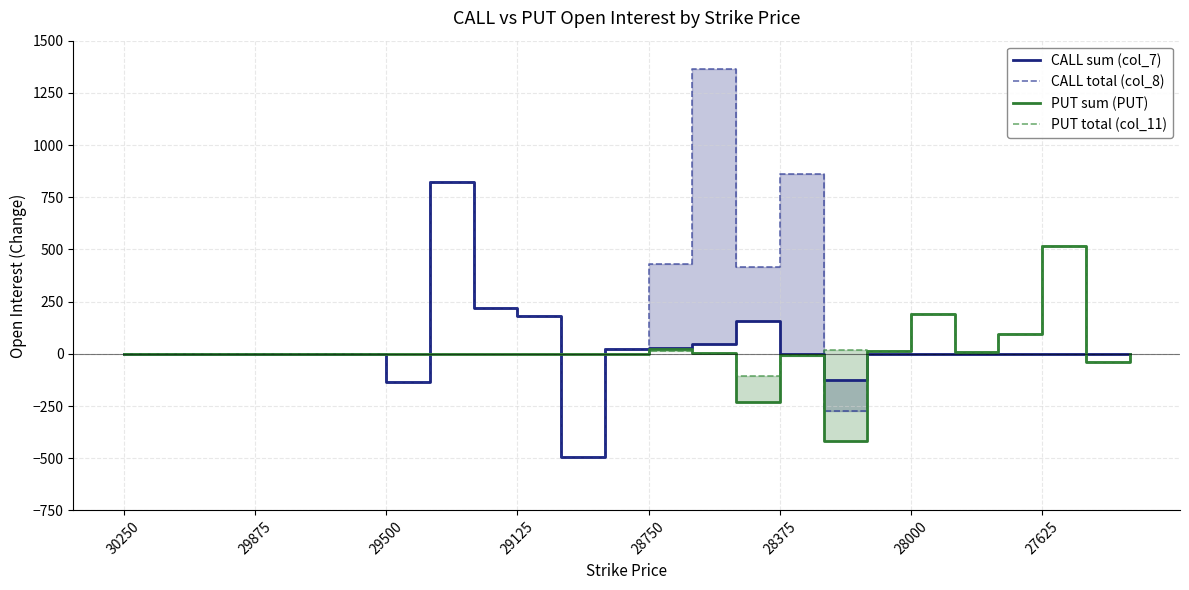

The PUT total (col_11) series shows 406 at 8. True or false?

False